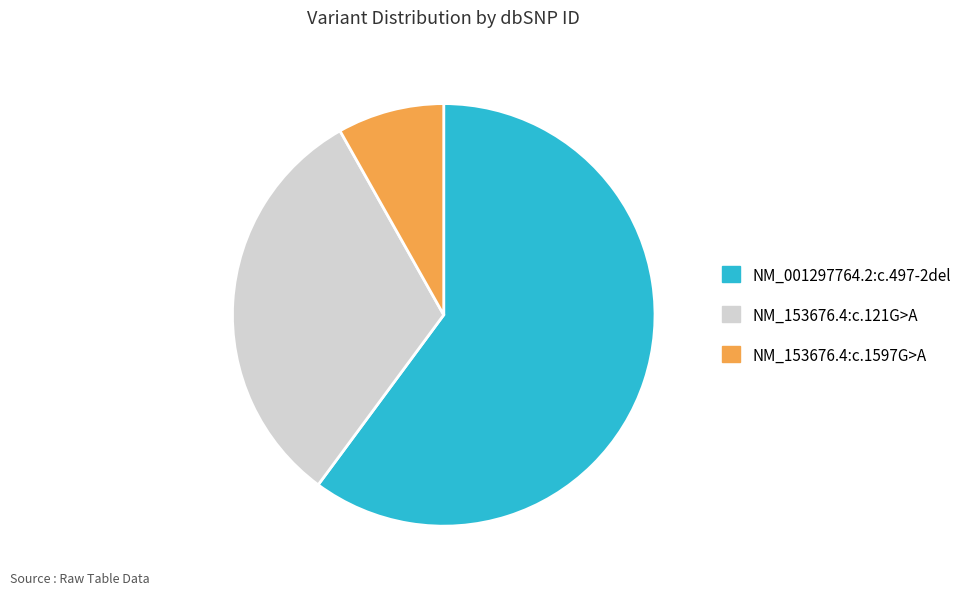

Count the number of slices in the pie.

3